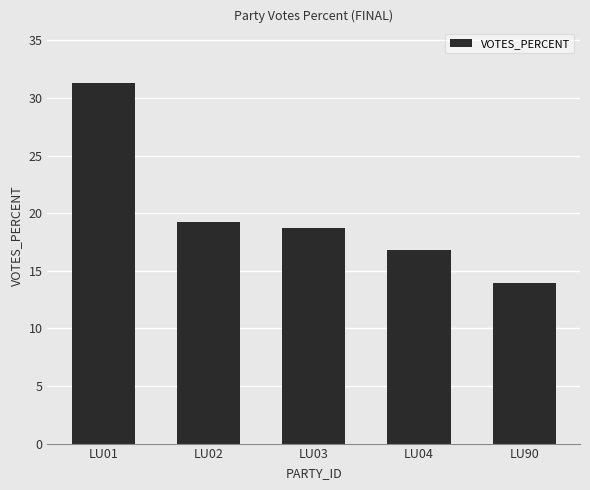

How many data points are less than 18?

2